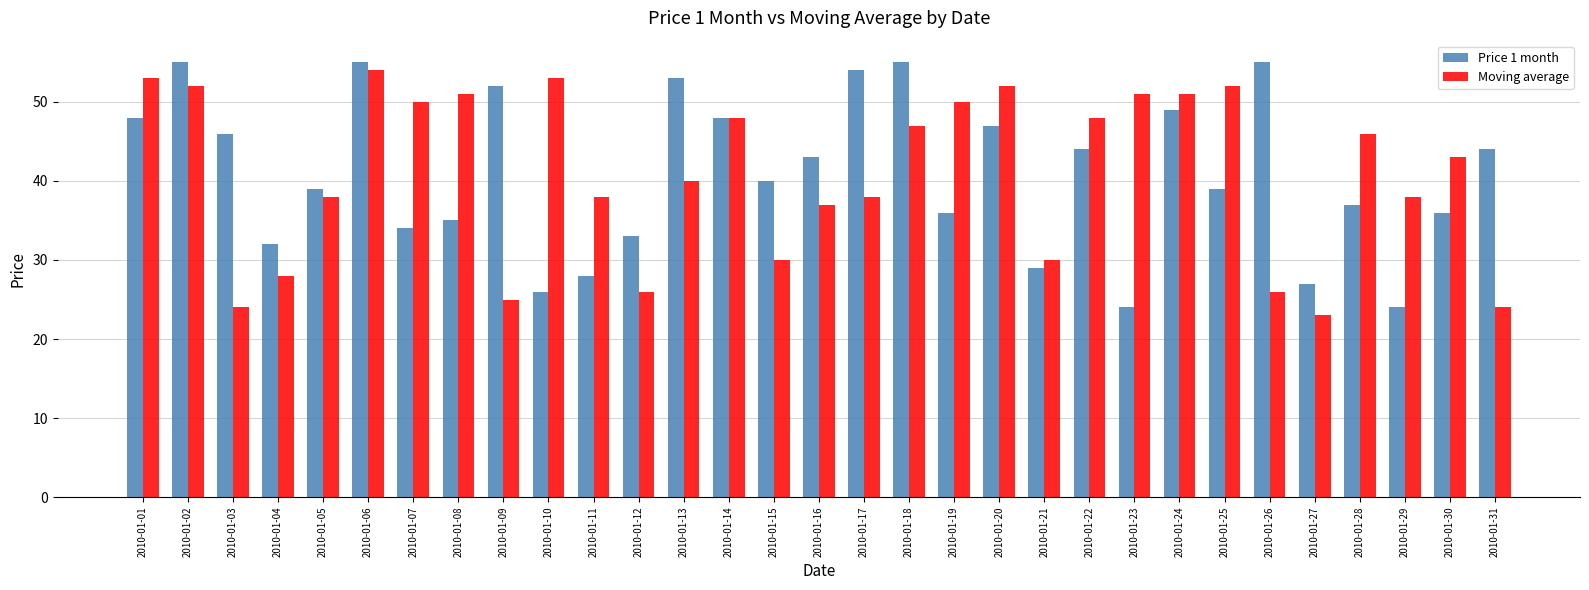

The Moving average series shows 52 at 2010-01-02. True or false?

True